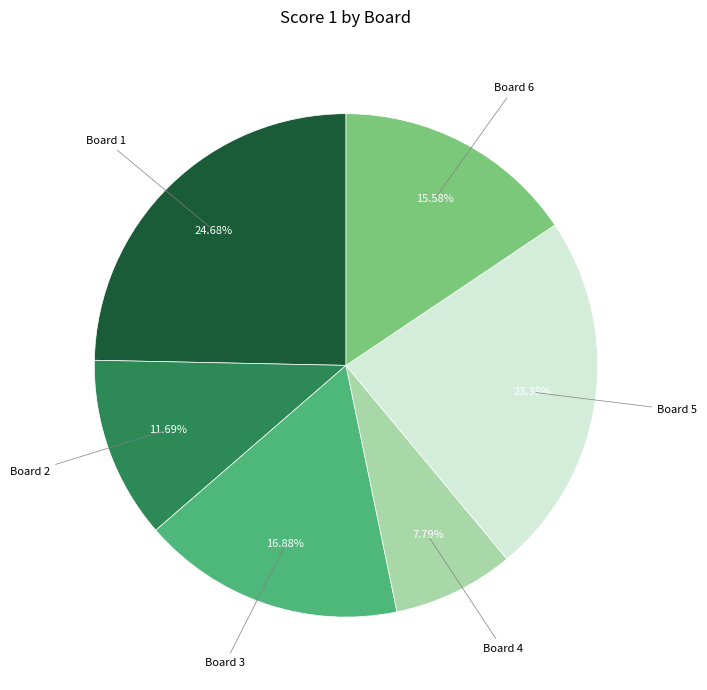

Count the number of slices in the pie.

6